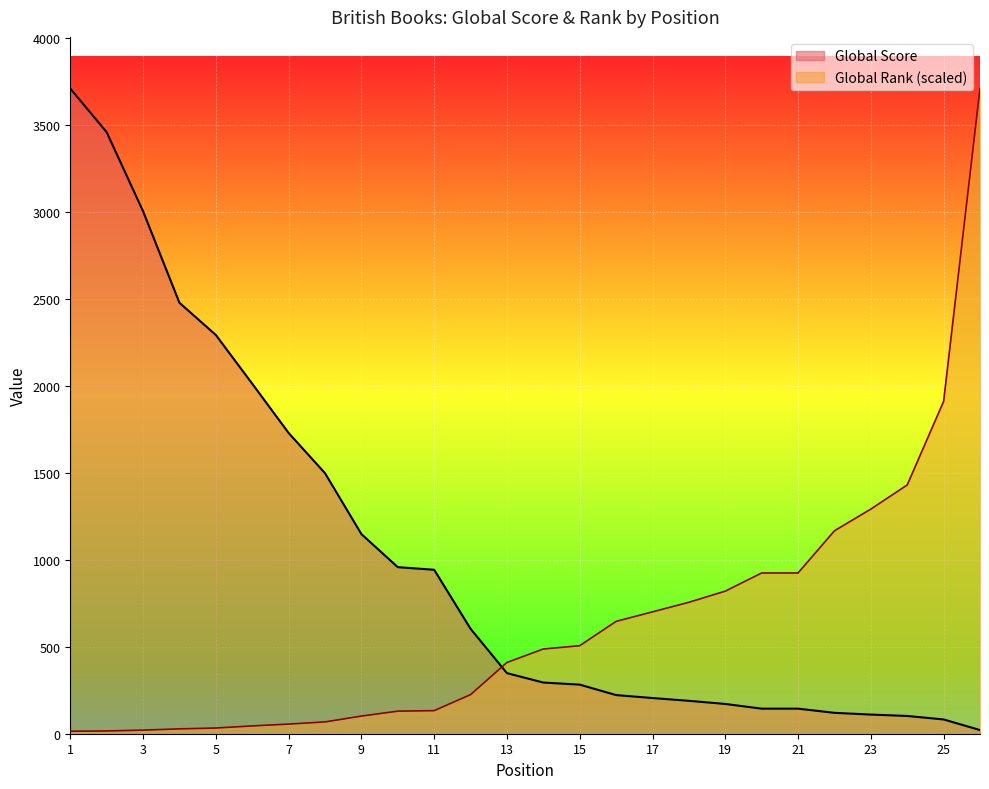

Which series ends up on top after the final intersection of Global Score and Global Rank?

Global Rank